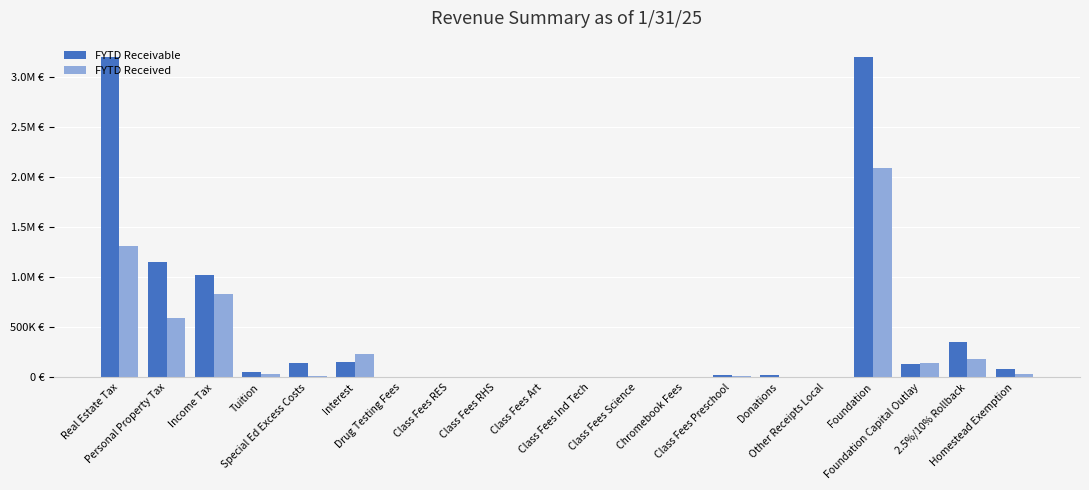

What are all the series names shown in the legend?

FYTD Receivable, FYTD Received